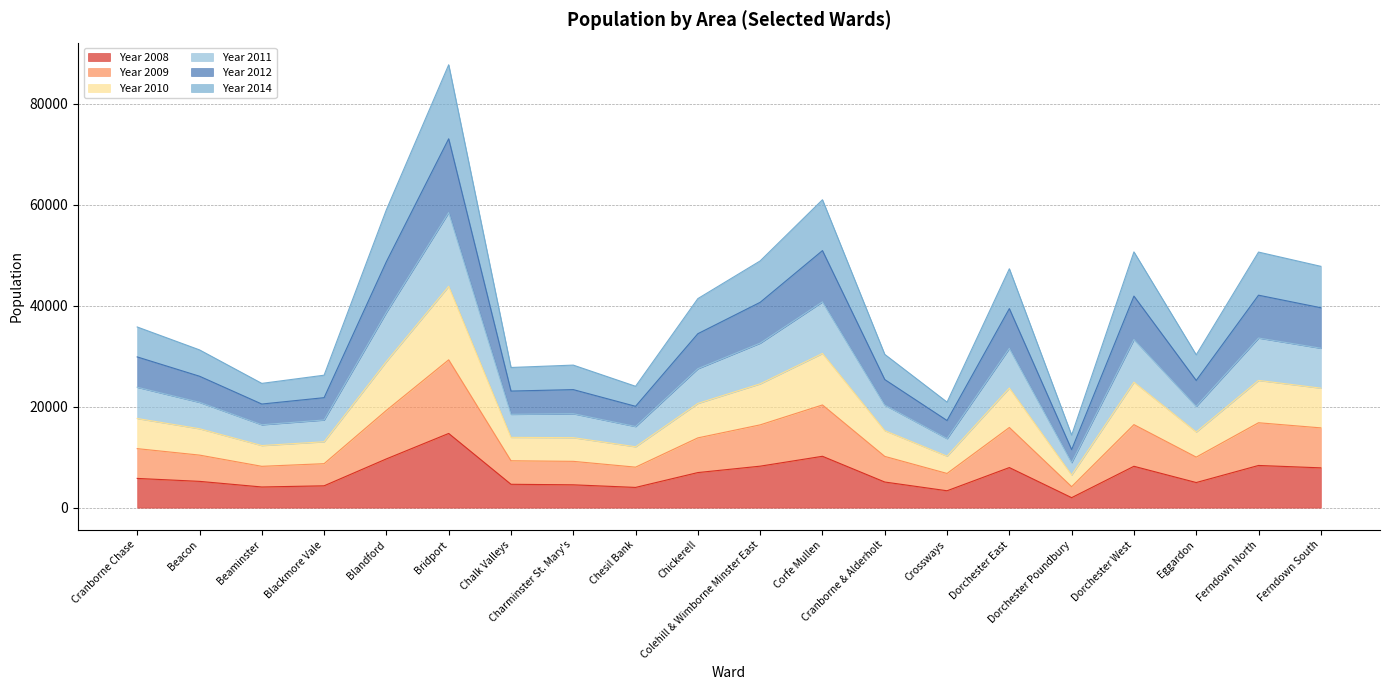

True or false: Year 2011 and Year 2008 cross at least once.

False